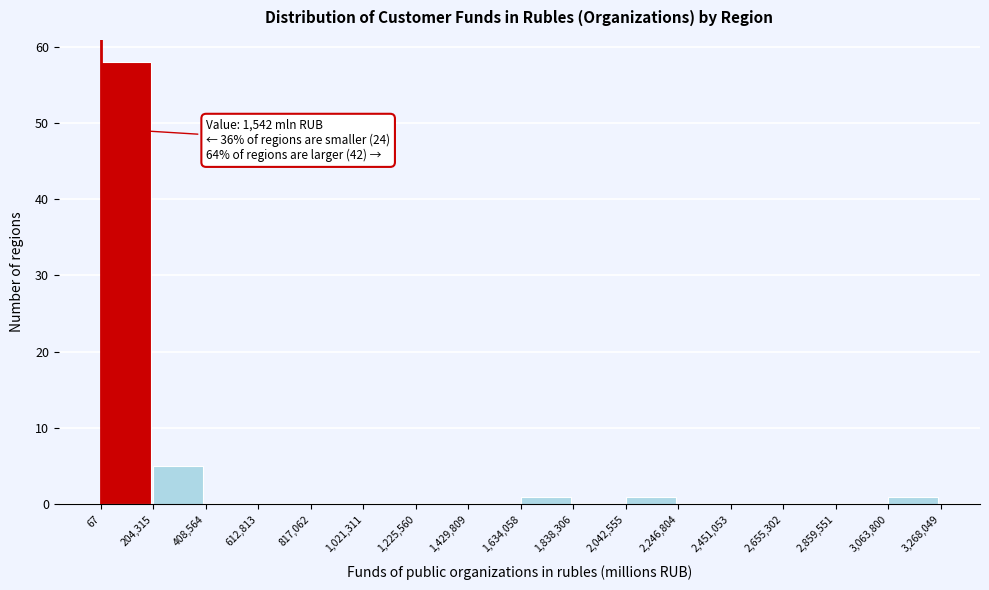

Which range on the x-axis has the tallest bar?

67 to 204,315